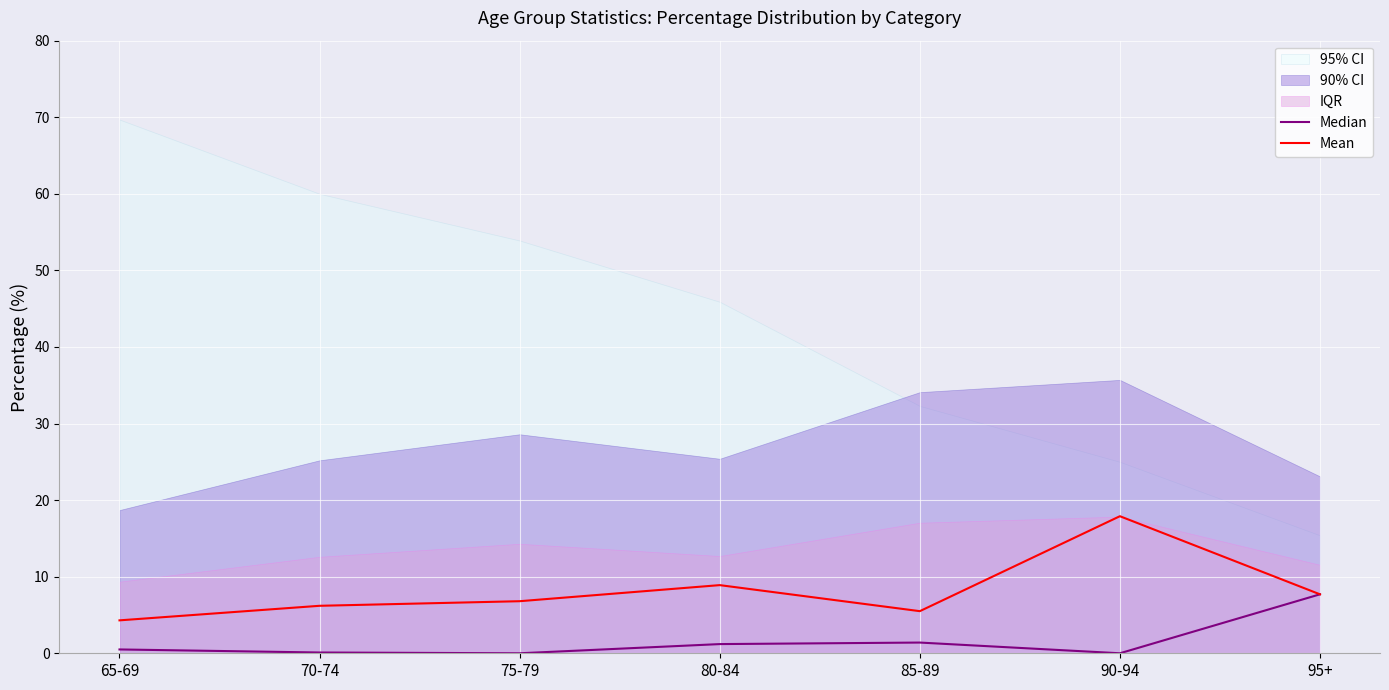

True or false: Median and Mean intersect in this chart.

False